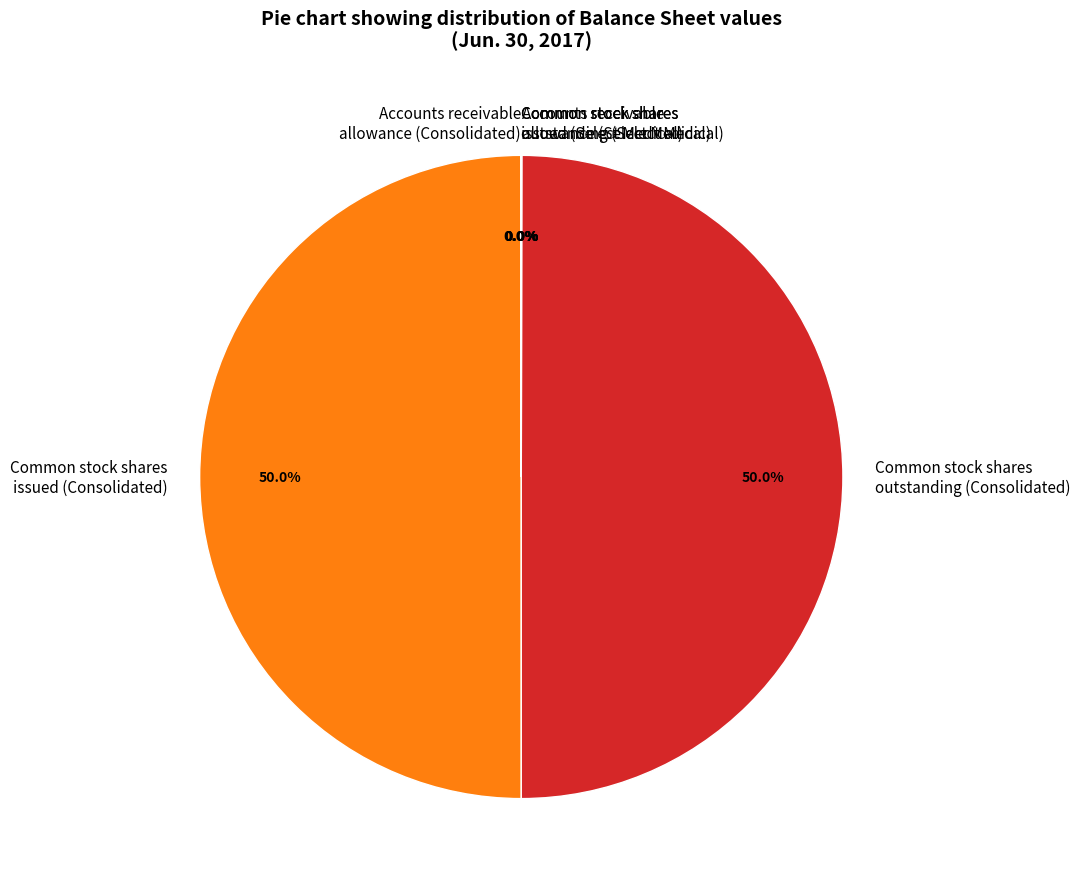

What percentage is NOT represented by Common stock shares outstanding (Consolidated)?

50.0%